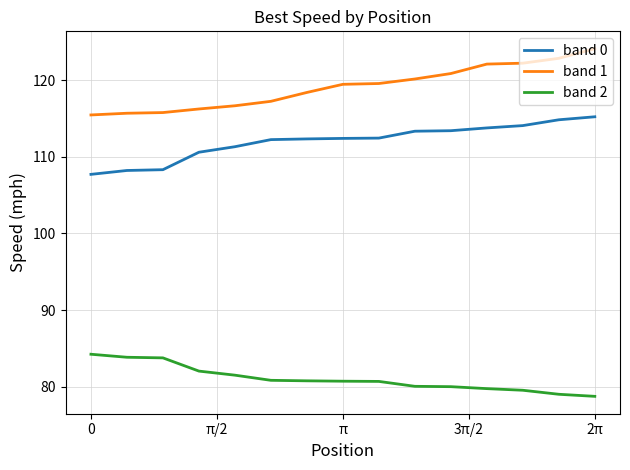

Which series has the largest total across all categories?

band 1